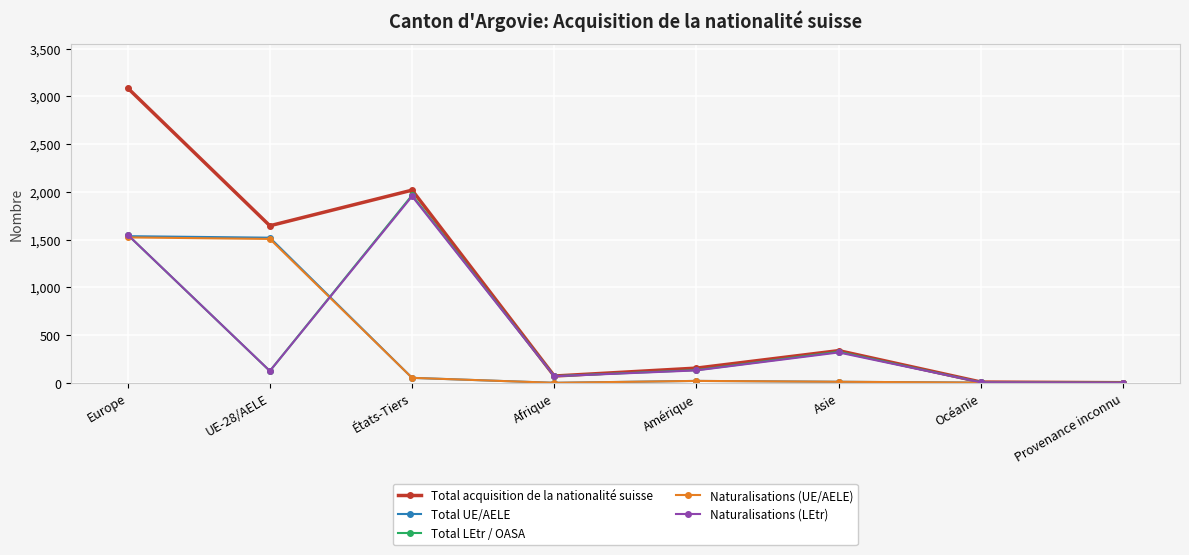

What is the greatest value displayed?

3089